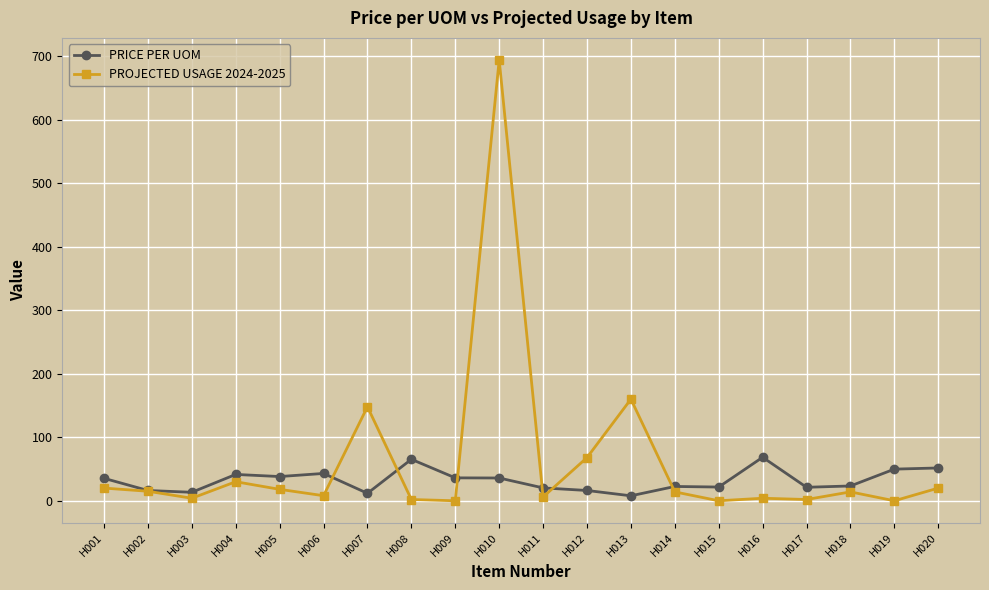

Which series has the widest spread of values?

PROJECTED USAGE 2024-2025